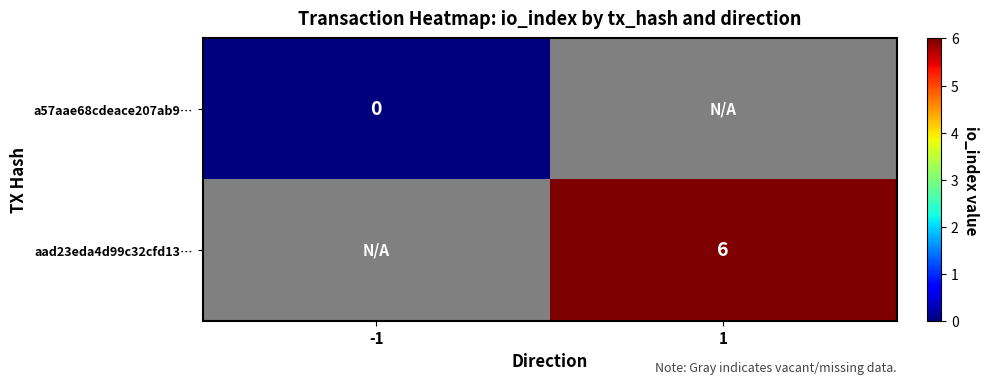

Is the value of a57aae68cdeace207ab9… at -1 greater than the value of aad23eda4d99c32cfd13… at 1?

No